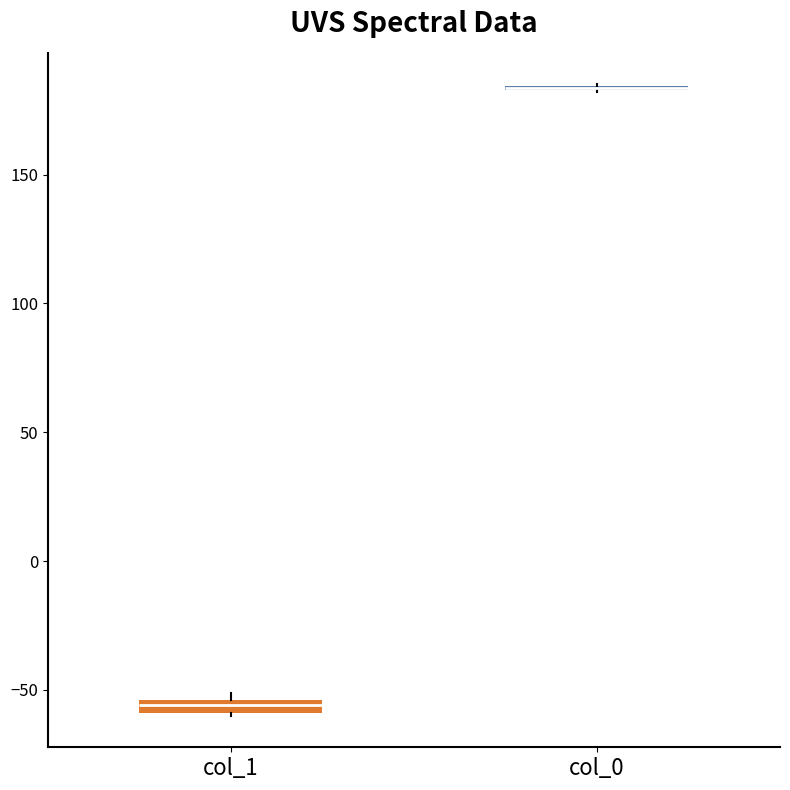

Where is the lower edge of the box for col_1 on the y-axis? The values are not printed on the chart, so give them approximately, as read against the axis.

-60